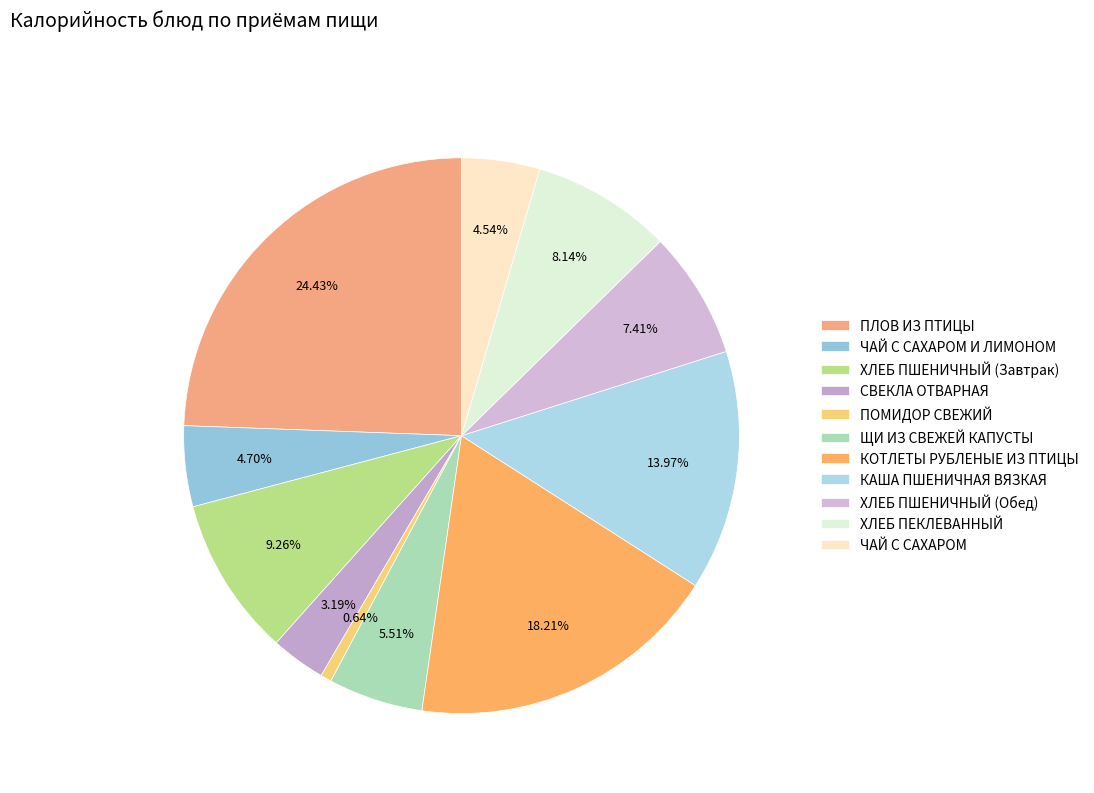

To the nearest percent, what is the difference between the largest and smallest slice percentages?

24%